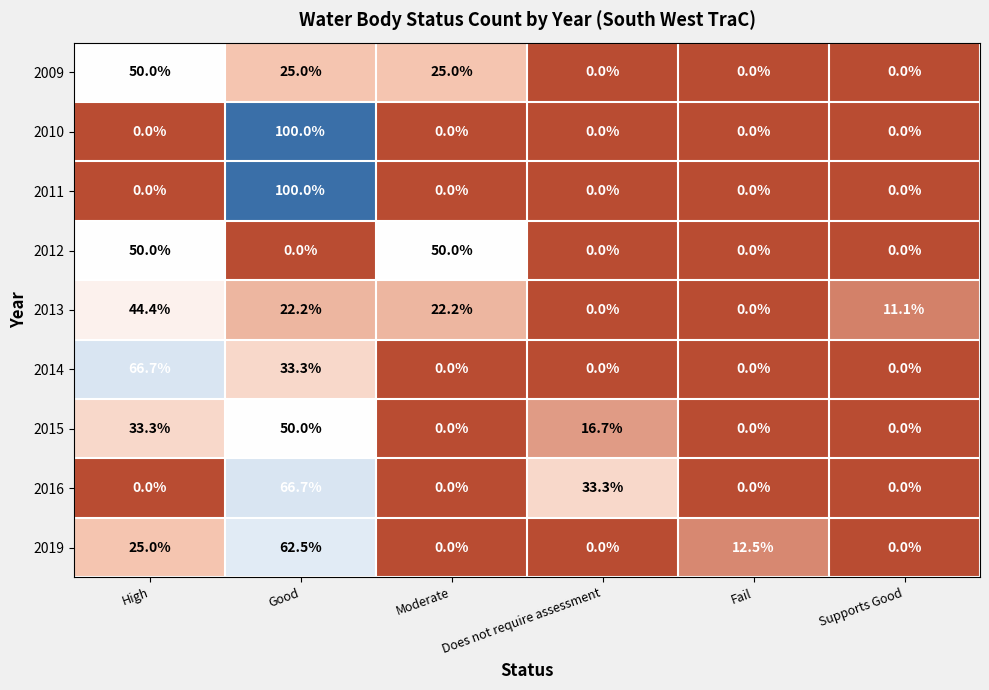

True or false: 2013 has a value of -25.5 at Does not require assessment.

False